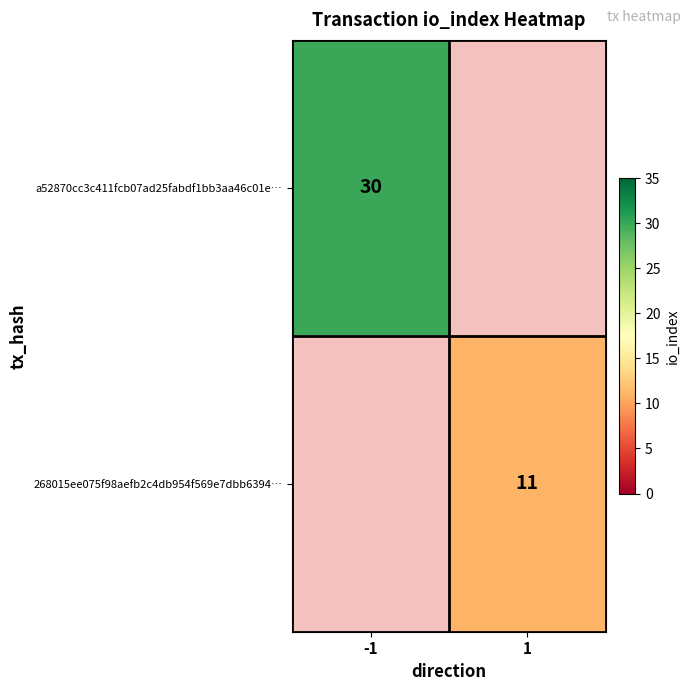

The value of a52870cc3c411fcb07ad25fabdf1bb3aa46c01e… at -1 is 8.1. True or false?

False